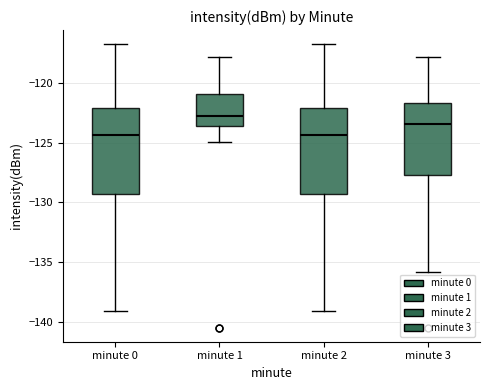

Where does the lower whisker of the box for minute 3 end on the y-axis? The values are not printed on the chart, so give them approximately, as read against the axis.

-136.0